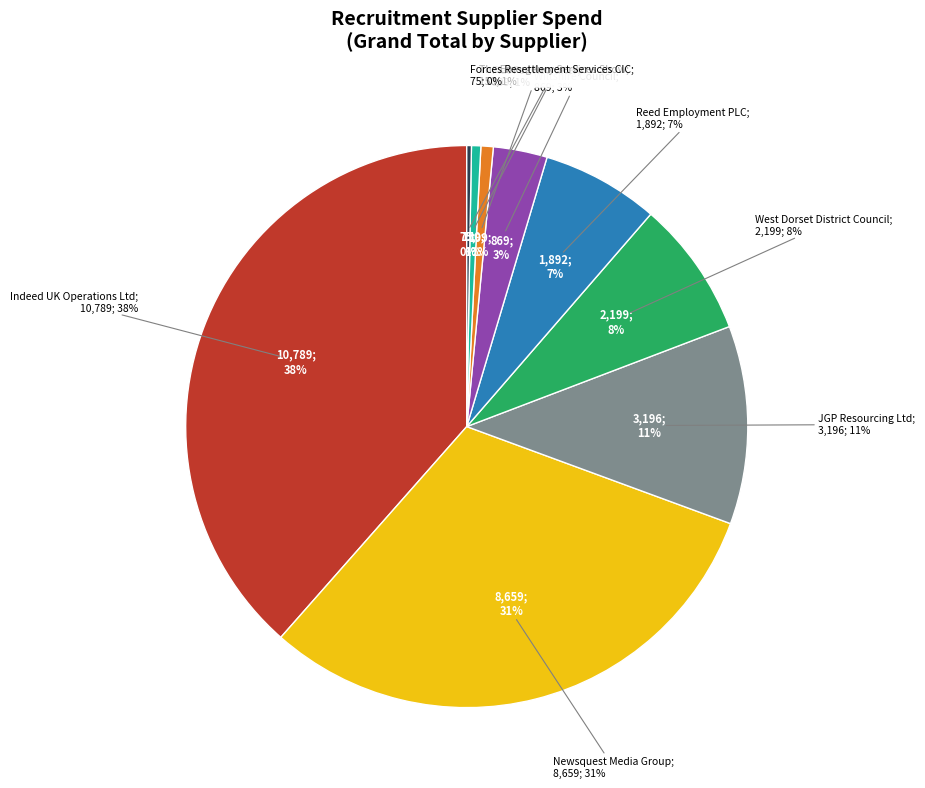

To the nearest percent, what portion does Wiltshire Council represent?

3%